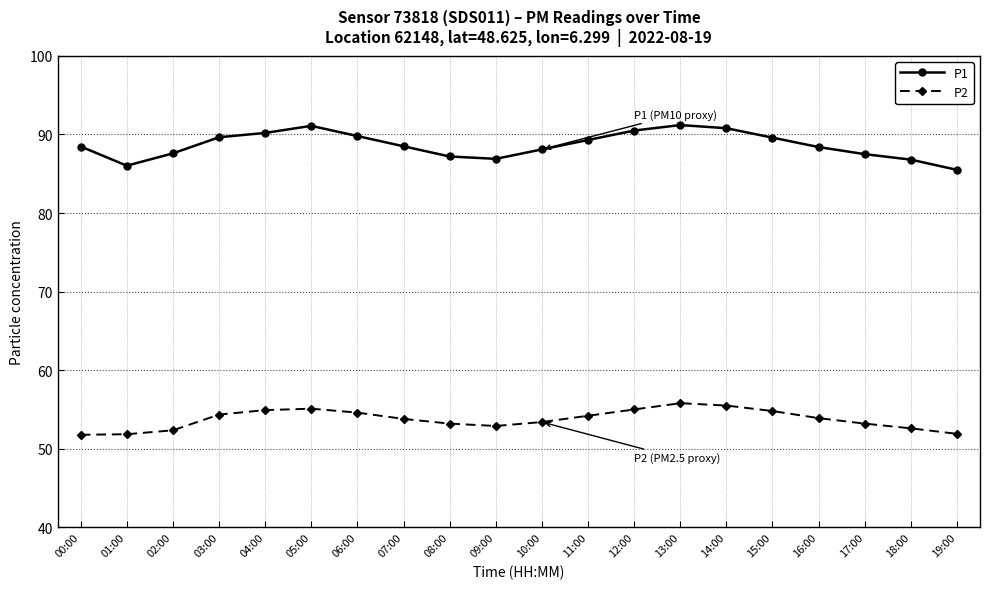

What is the difference between the second highest and second lowest values in the P1 series?

5.1